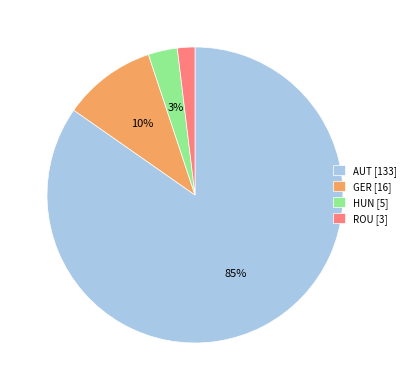

Count the number of slices in the pie.

4